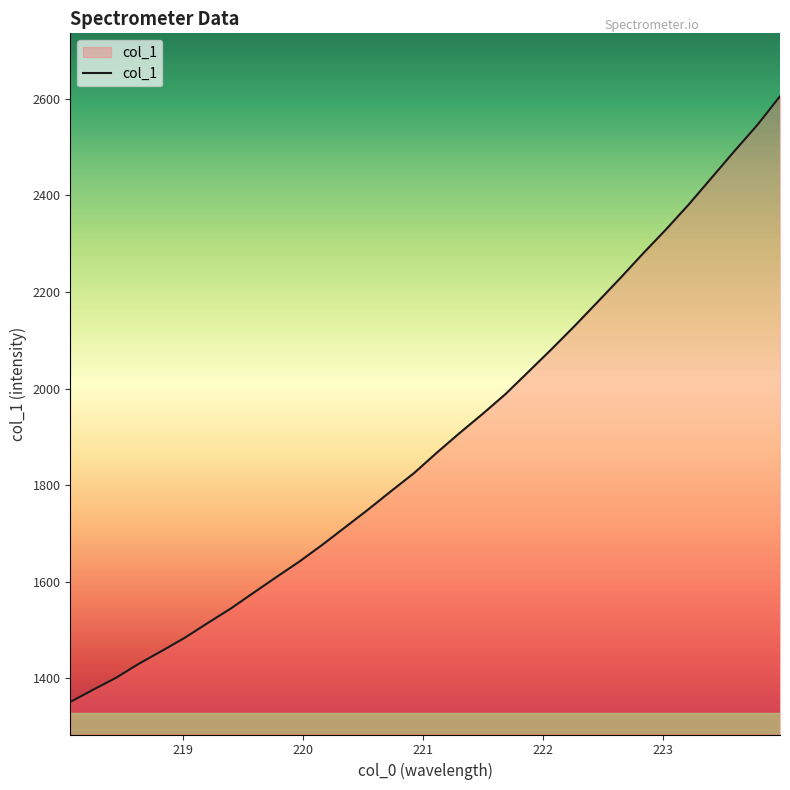

What is the difference between the maximum and second lowest values?

1228.6